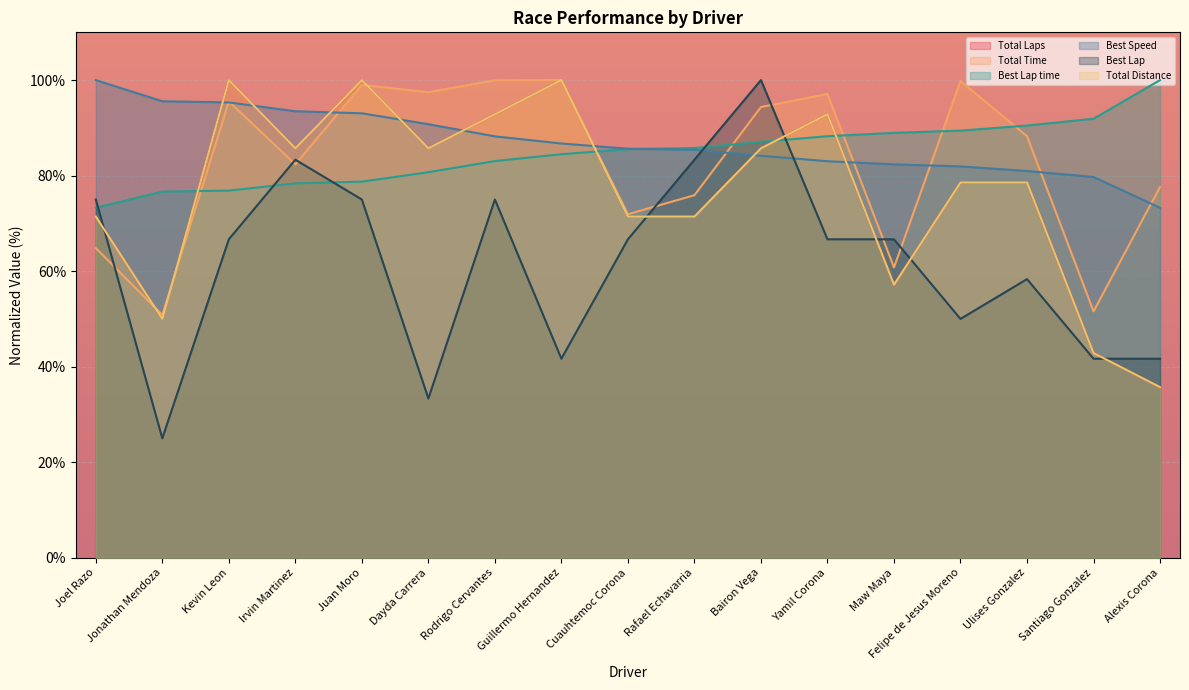

How many times do Best Speed and Total Distance cross each other?

8